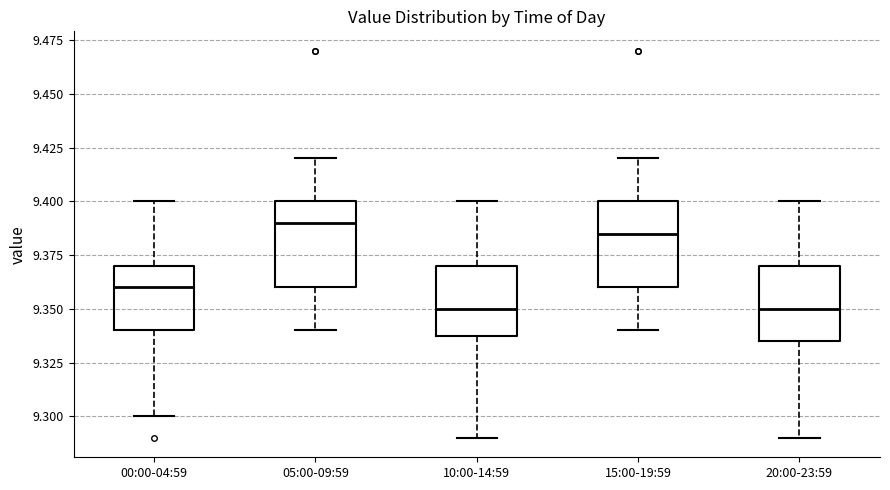

Reading left to right, read every box against the y-axis: the position of its median line, the range the box covers, and the ends of its whiskers. The values are not printed on the chart, so give them approximately, as read against the axis.

00:00-04:59: median 9.360, box 9.340 to 9.370, whiskers 9.300 to 9.400
05:00-09:59: median 9.390, box 9.360 to 9.400, whiskers 9.340 to 9.420
10:00-14:59: median 9.350, box 9.340 to 9.370, whiskers 9.290 to 9.400
15:00-19:59: median 9.385, box 9.360 to 9.400, whiskers 9.340 to 9.420
20:00-23:59: median 9.350, box 9.335 to 9.370, whiskers 9.290 to 9.400